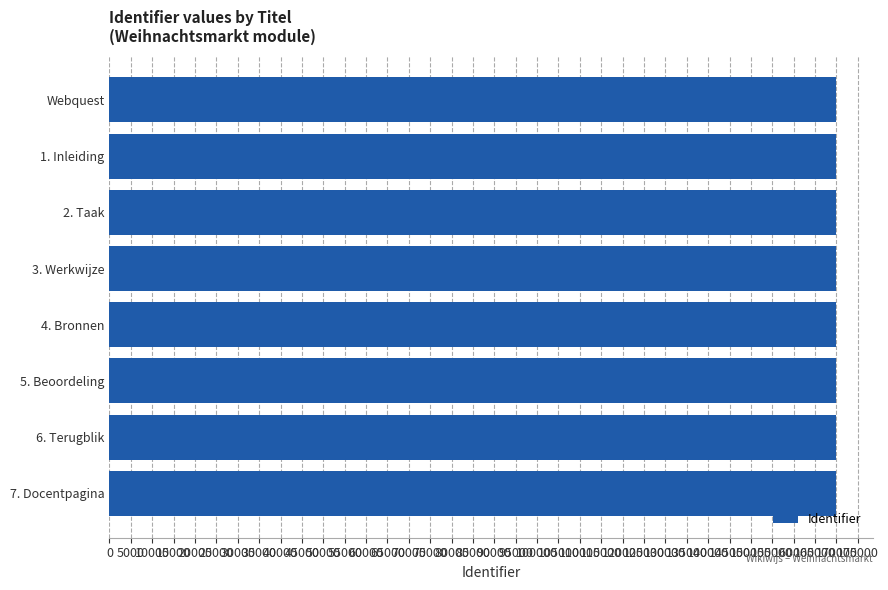

How many distinct data groups are displayed?

1